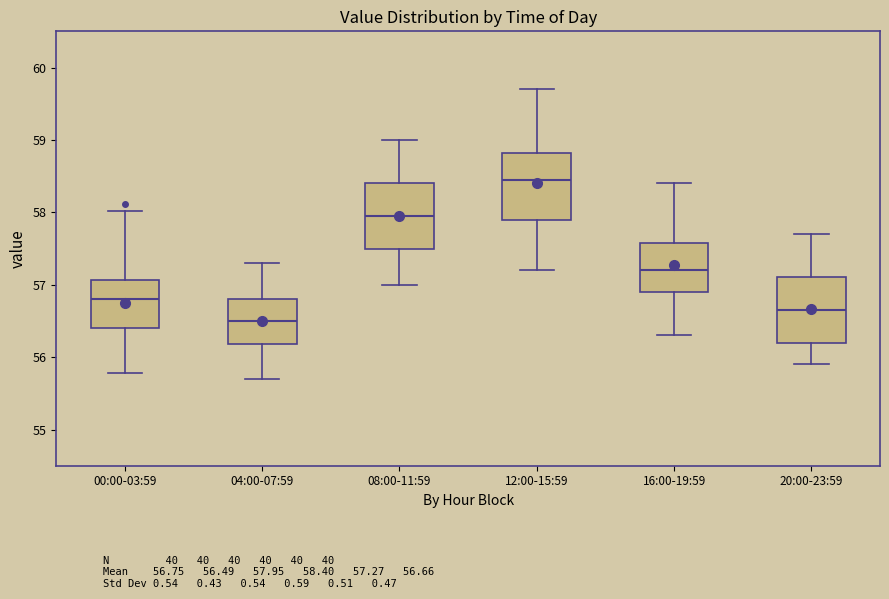

Which box has the lowest median line?

04:00-07:59